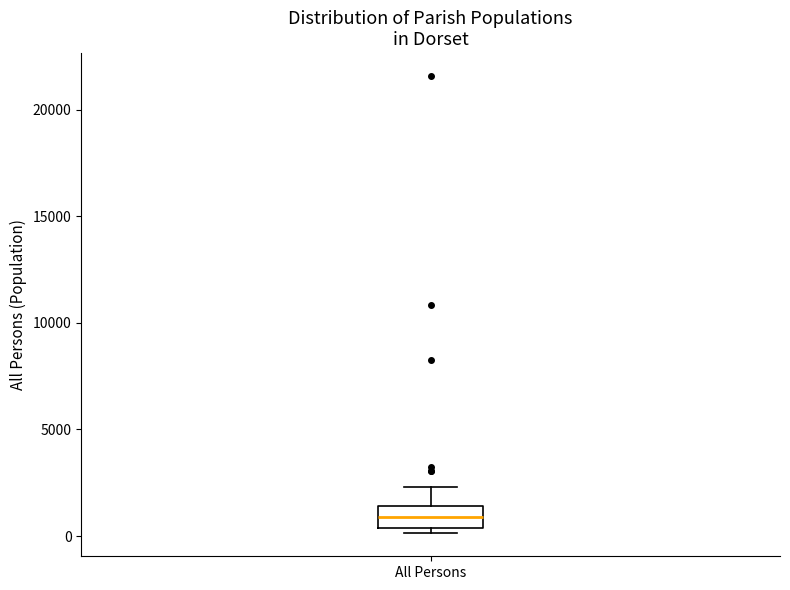

Where is the lower edge of the box for All Persons on the y-axis? The values are not printed on the chart, so give them approximately, as read against the axis.

500